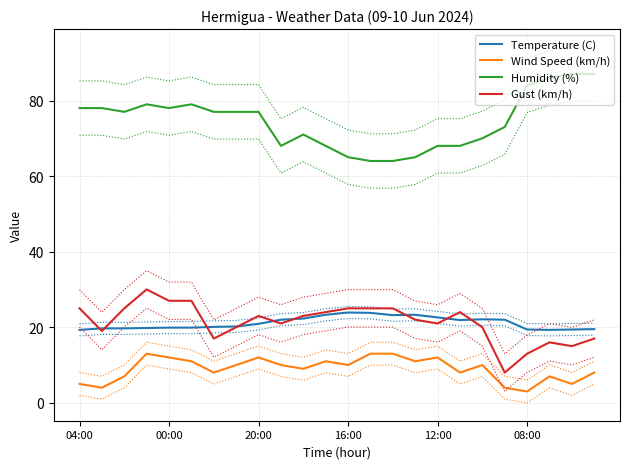

Which series has the largest range (max minus min)?

Humidity (%)